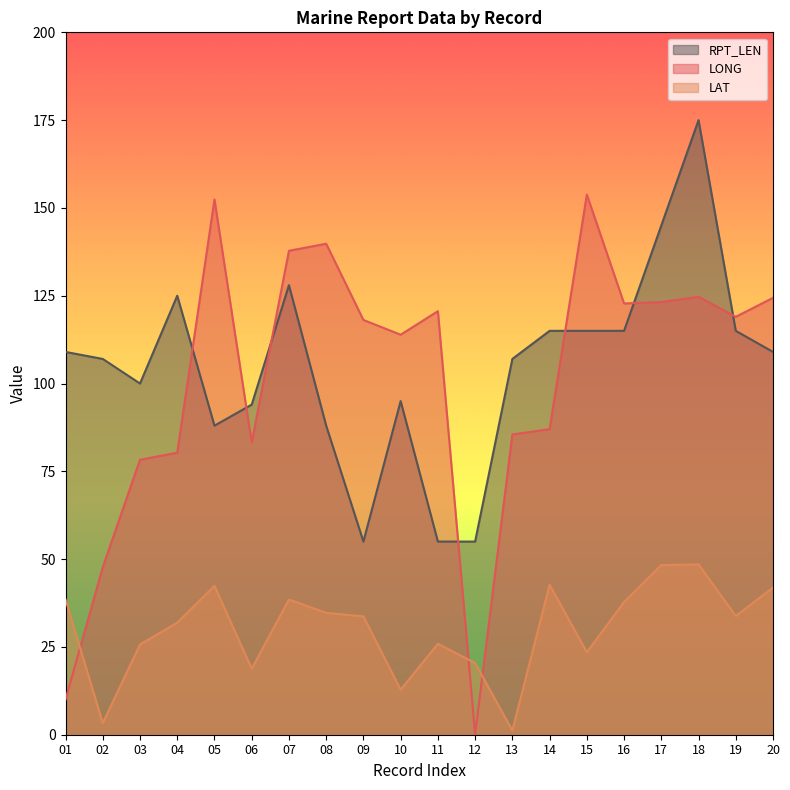

How many lines are shown in the chart?

3